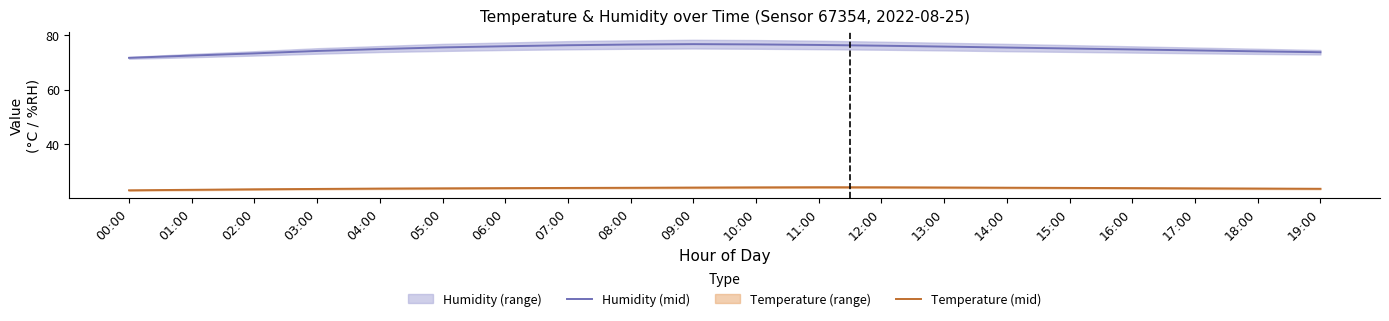

How many lines are shown in the chart?

2